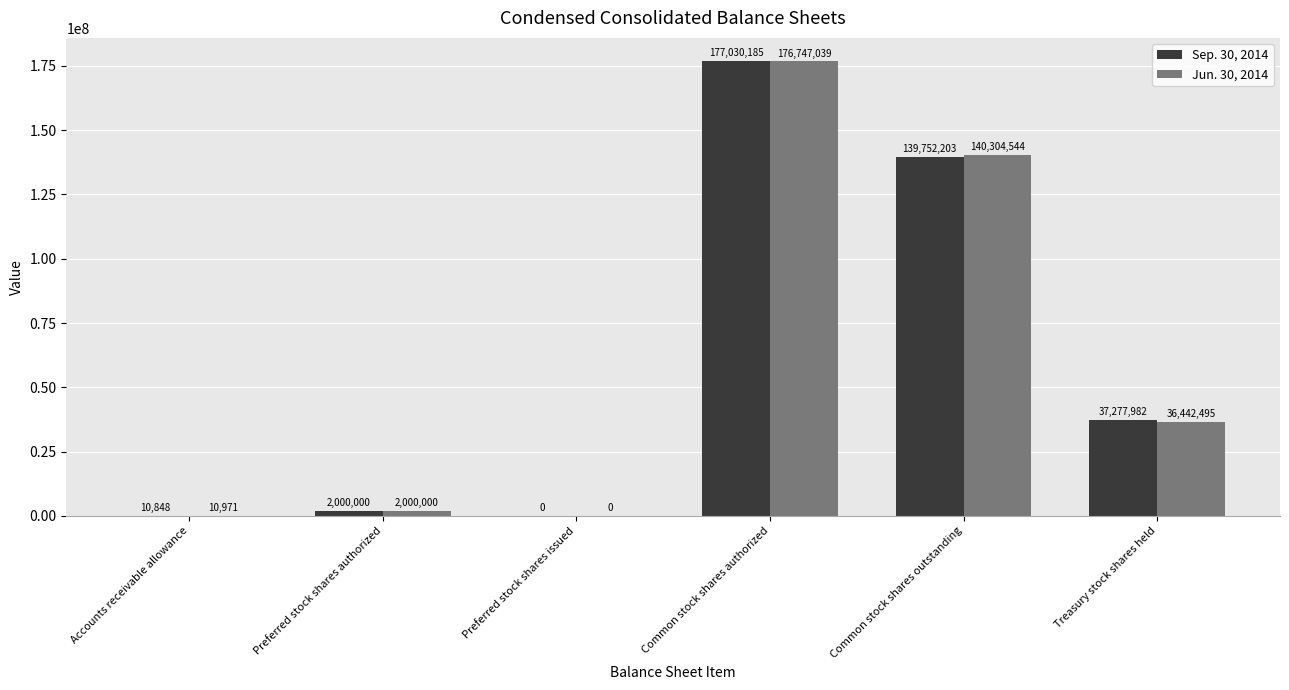

Reading left to right, what are all the values shown in this chart?

Sep. 30, 2014: Accounts receivable allowance=10848	Preferred stock shares authorized=2000000	Preferred stock shares issued=0	Common stock shares authorized=177030185	Common stock shares outstanding=139752203	Treasury stock shares held=37277982
Jun. 30, 2014: Accounts receivable allowance=10971	Preferred stock shares authorized=2000000	Preferred stock shares issued=0	Common stock shares authorized=176747039	Common stock shares outstanding=140304544	Treasury stock shares held=36442495